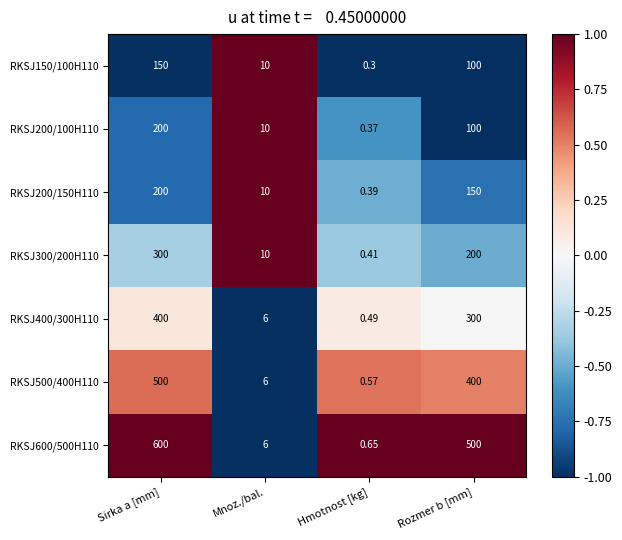

At which category is the sum across all series the highest?

Sirka a [mm]